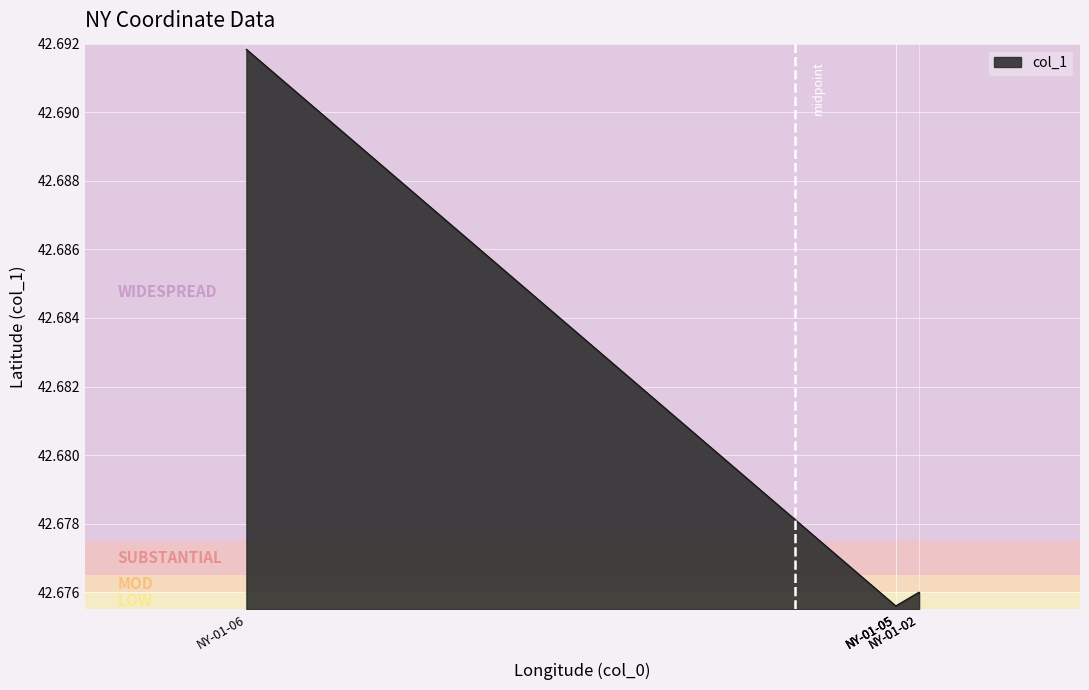

How many distinct data groups are displayed?

1